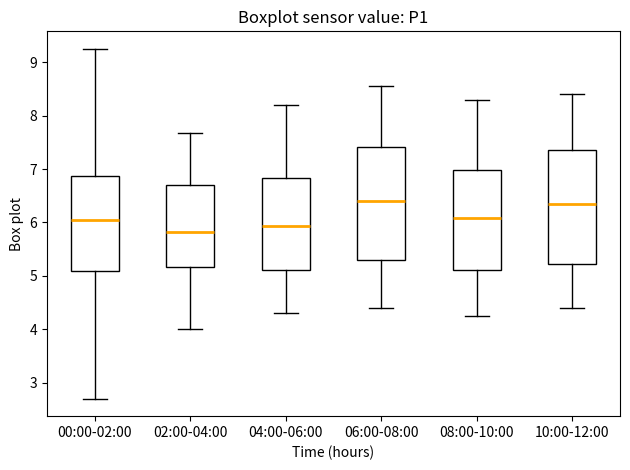

Reading left to right, transcribe this box plot: for each box, give where its median line is, the range the box spans, and where its two whiskers end, as read against the y-axis. The values are not printed on the chart, so give them approximately, as read against the axis.

00:00-02:00: median 6.1, box 5.1 to 6.9, whiskers 2.7 to 9.3
02:00-04:00: median 5.8, box 5.2 to 6.7, whiskers 4.0 to 7.7
04:00-06:00: median 5.9, box 5.1 to 6.8, whiskers 4.3 to 8.2
06:00-08:00: median 6.4, box 5.3 to 7.4, whiskers 4.4 to 8.6
08:00-10:00: median 6.1, box 5.1 to 7.0, whiskers 4.3 to 8.3
10:00-12:00: median 6.4, box 5.2 to 7.4, whiskers 4.4 to 8.4